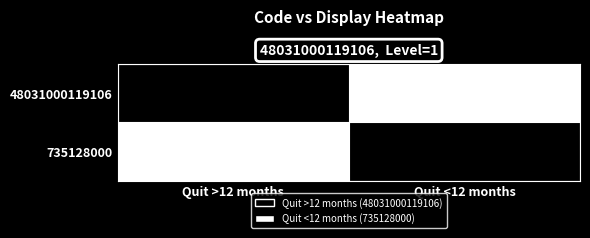

Reading right to left, transcribe all the data shown in this chart.

48031000119106: Quit <12 months=0	Quit >12 months=1
735128000: Quit <12 months=1	Quit >12 months=0